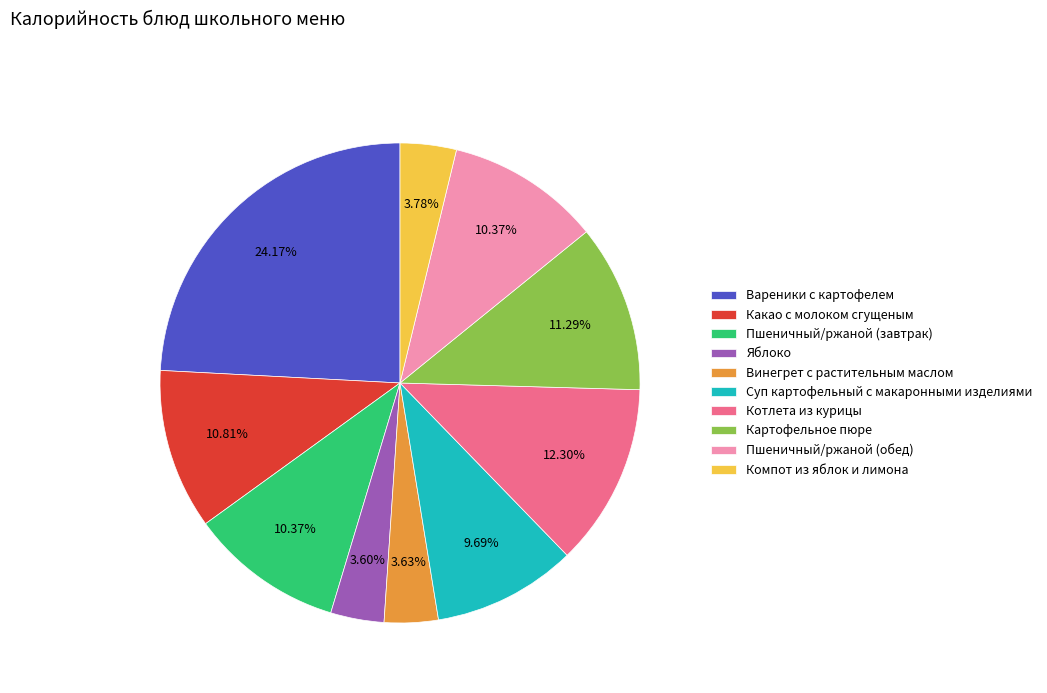

Combined, do Какао с молоком сгущеным and Суп картофельный с макаронными изделиями account for over 50%?

No